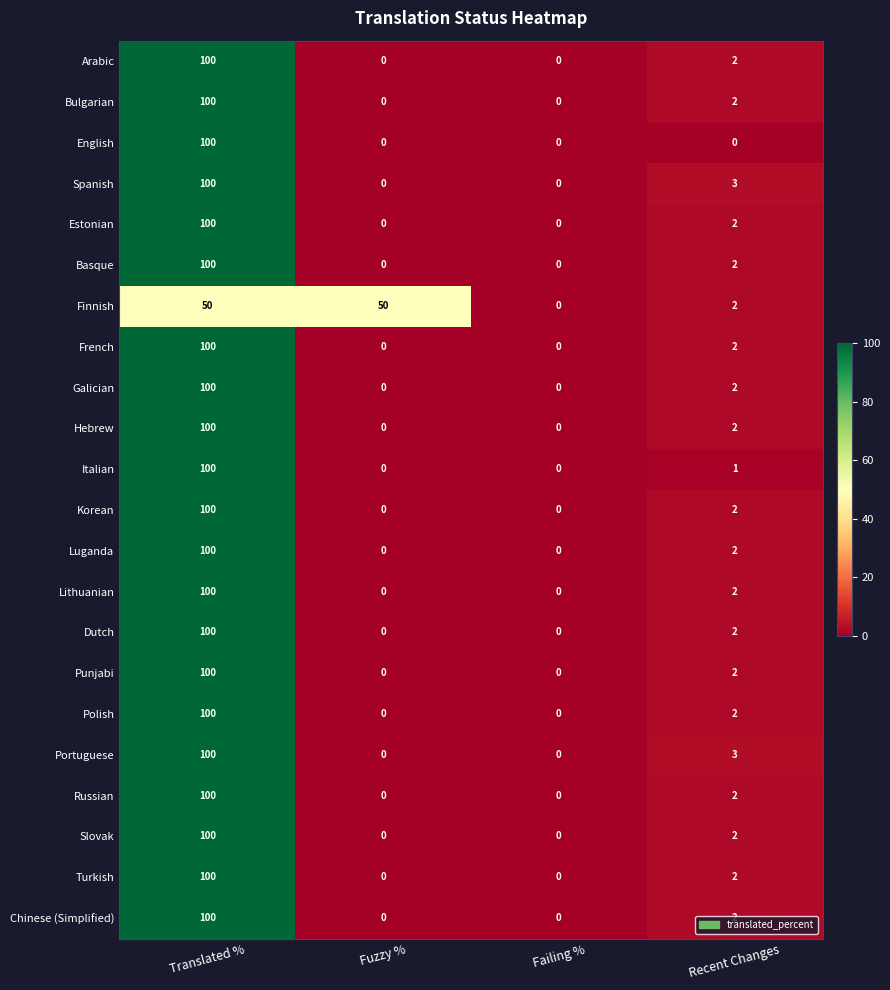

At which category is the sum across all series the highest?

Translated %